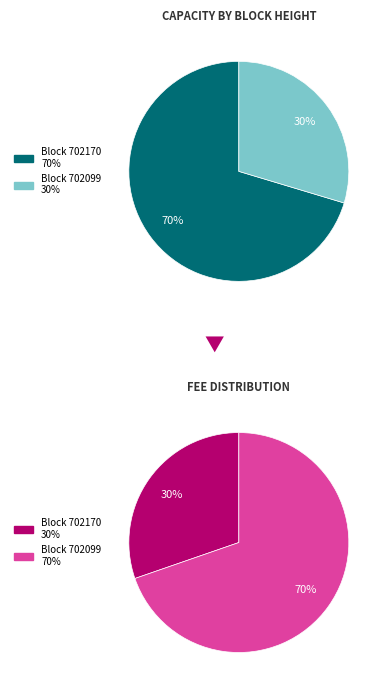

The 702099 slice represents 30% of the pie. True or false?

True